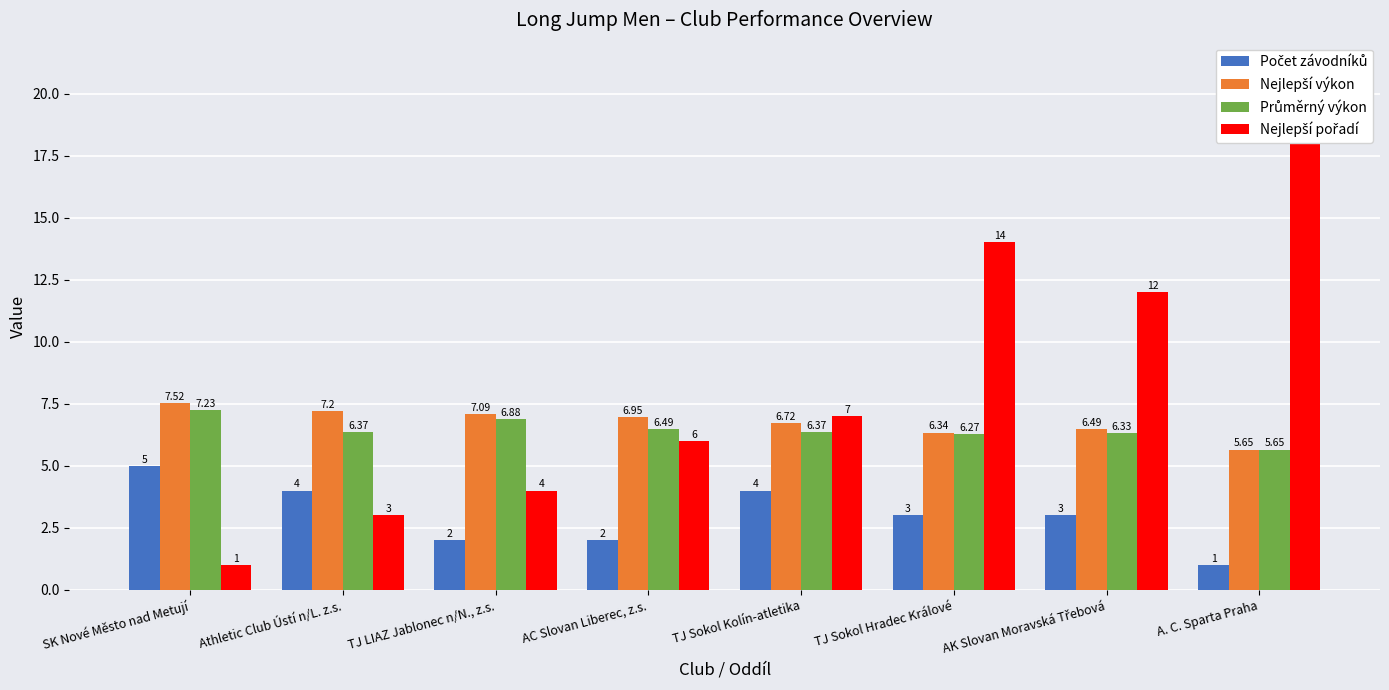

Count the number of data series in this chart.

4